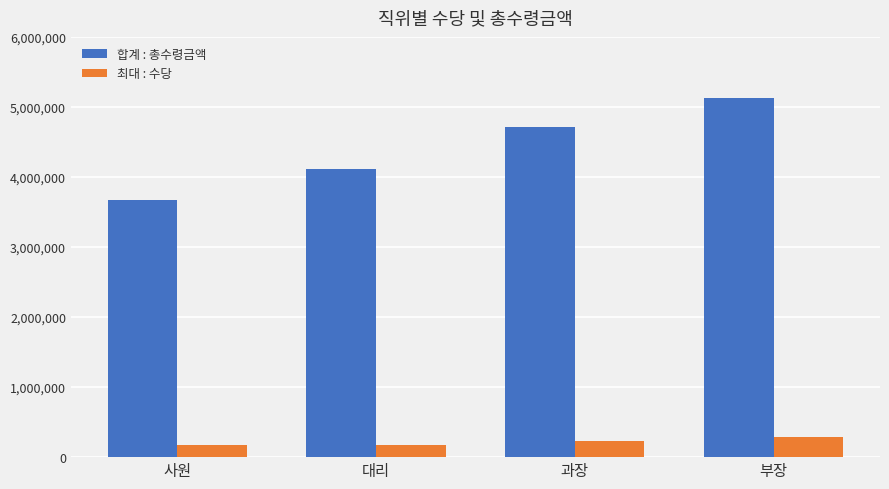

What is the value of the 최대 : 수당 bar at the 3rd from the left?

229500